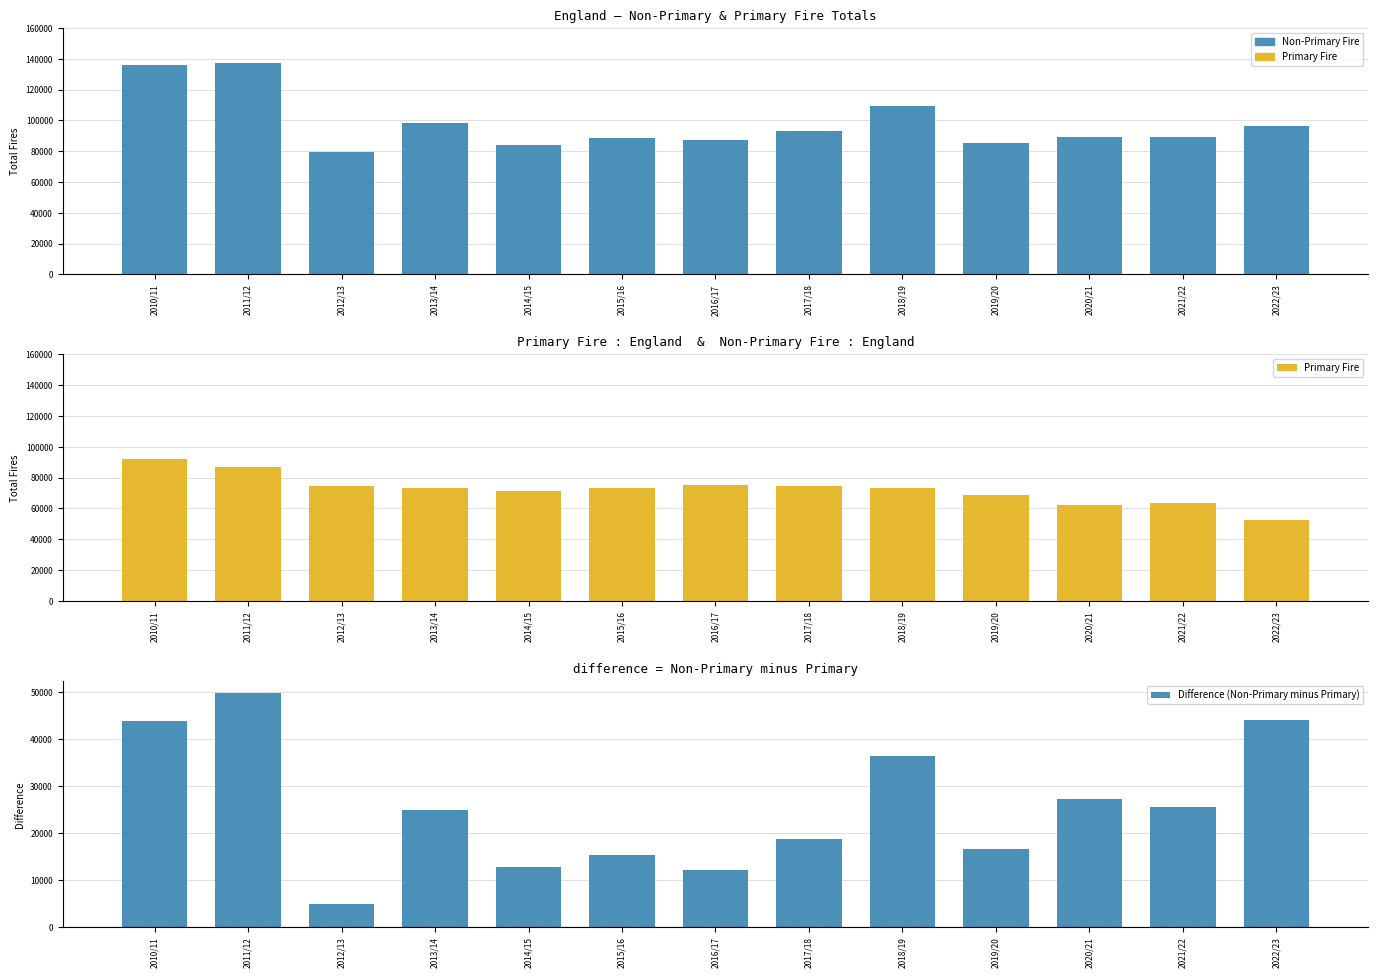

Between 2021/22 and 2018/19, which is larger?

2018/19